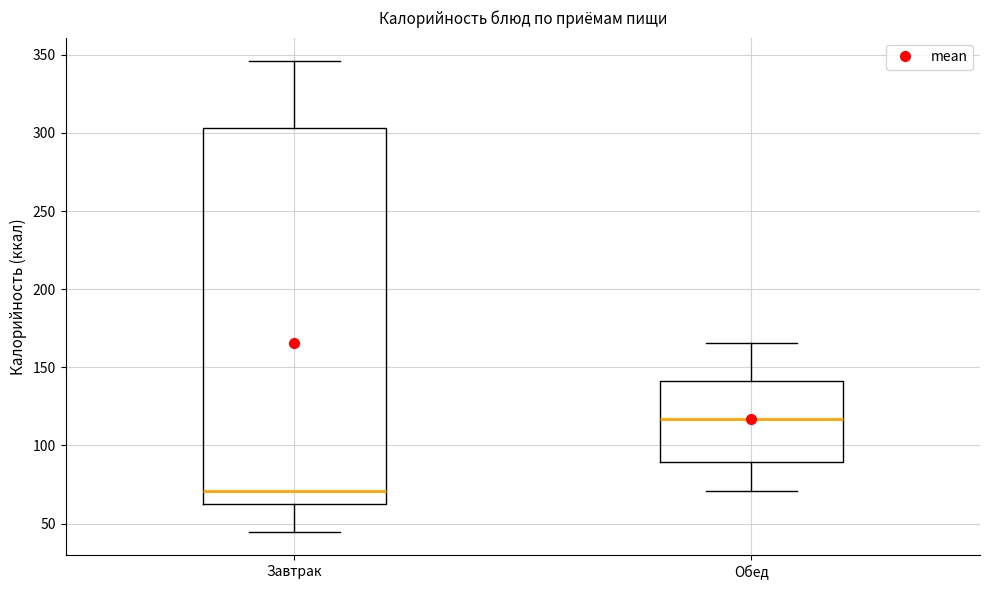

Where is the lower edge of the box for Обед on the y-axis? The values are not printed on the chart, so give them approximately, as read against the axis.

90